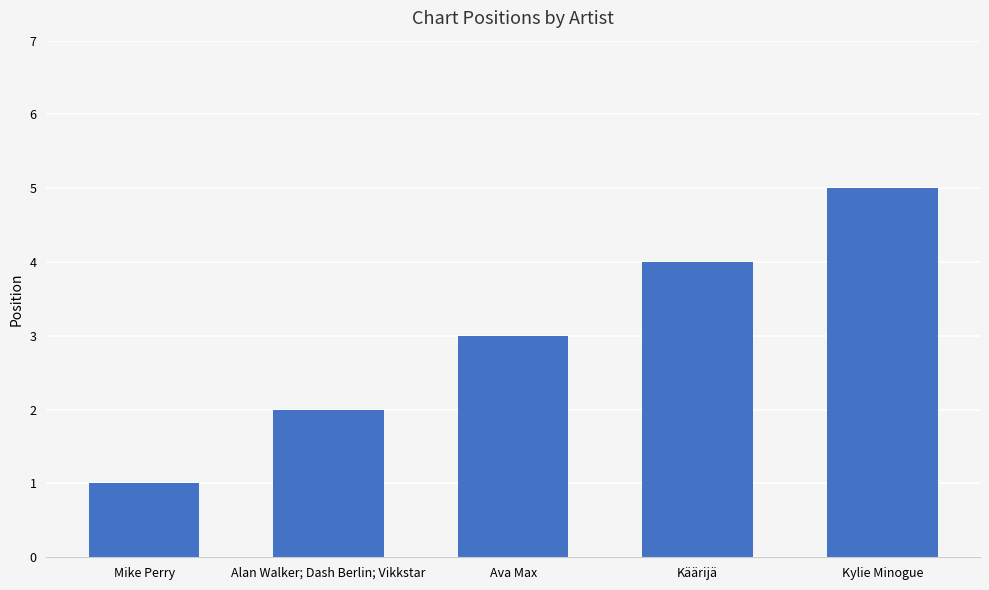

What is the difference between the second highest and second lowest values?

2